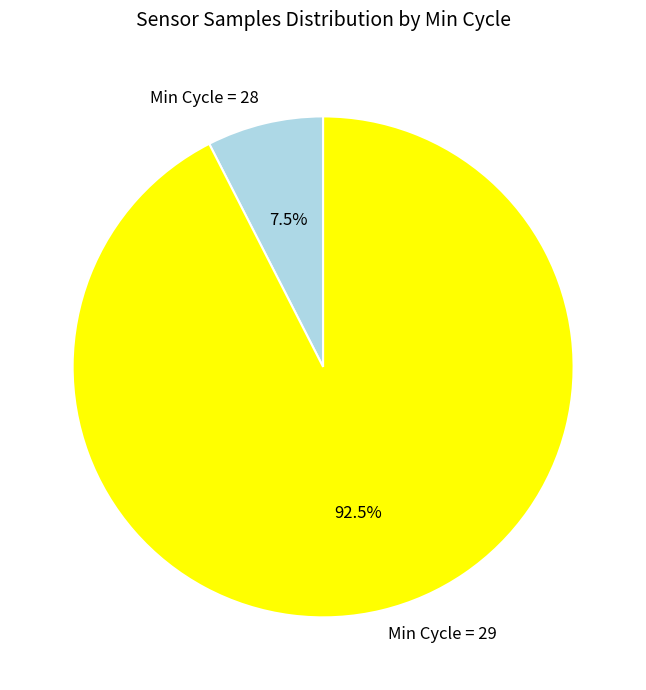

What percentage is NOT represented by Min Cycle = 29?

7.5%